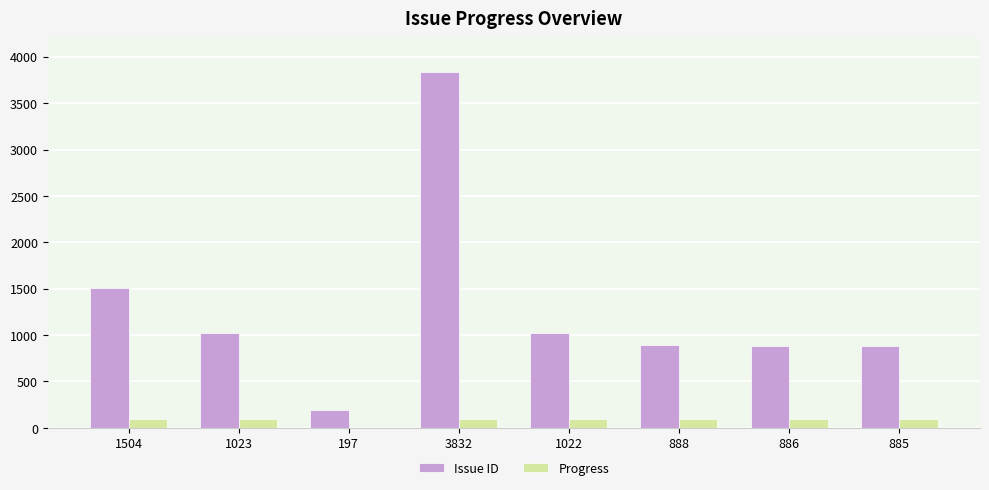

What is the total value across all series at 886?

986